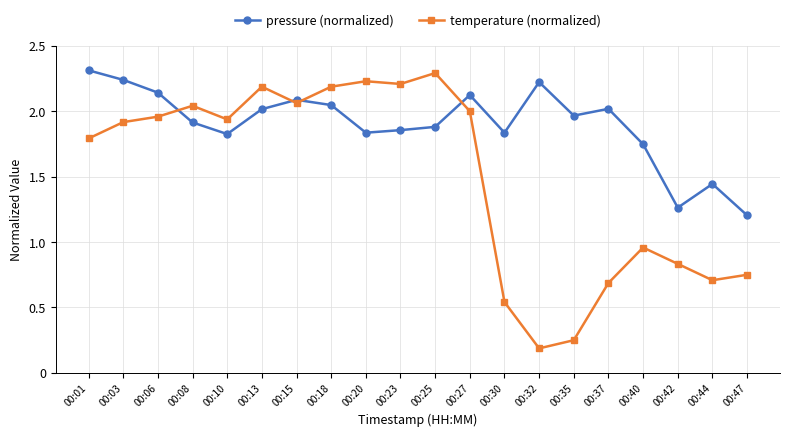

At which category does the chart reach its peak across all series?

00:01